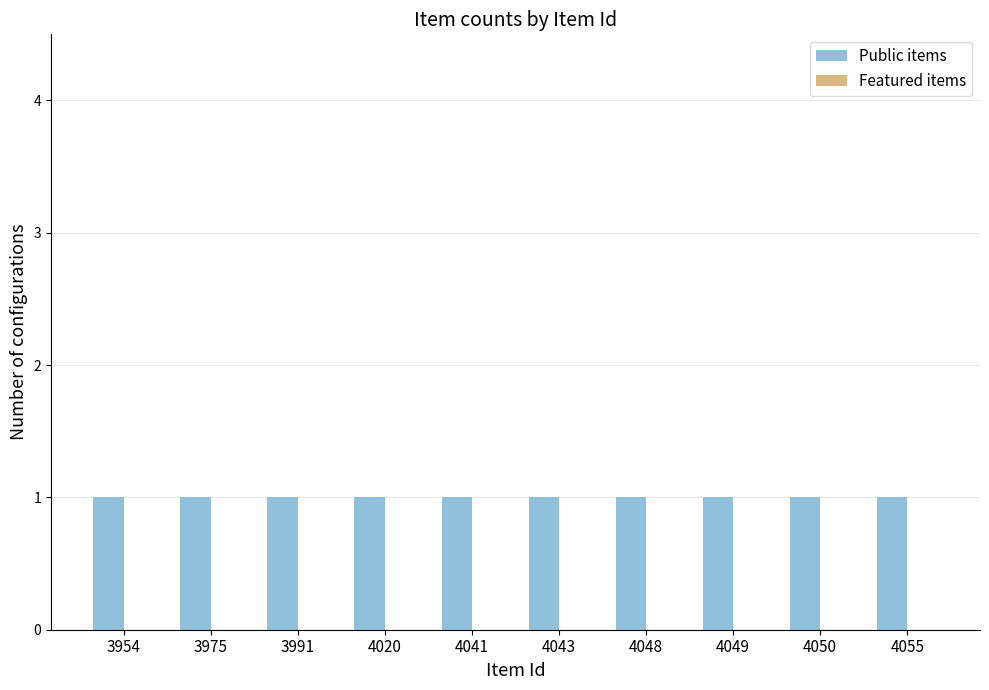

What are all the series names shown in the legend?

Public items, Featured items